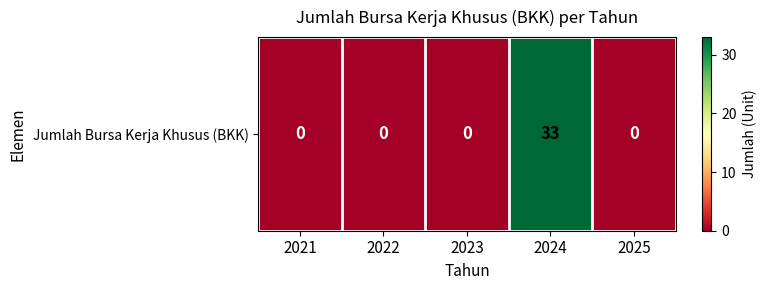

Rank the categories by value from highest to lowest.

2024, 2021, 2022, 2023, 2025